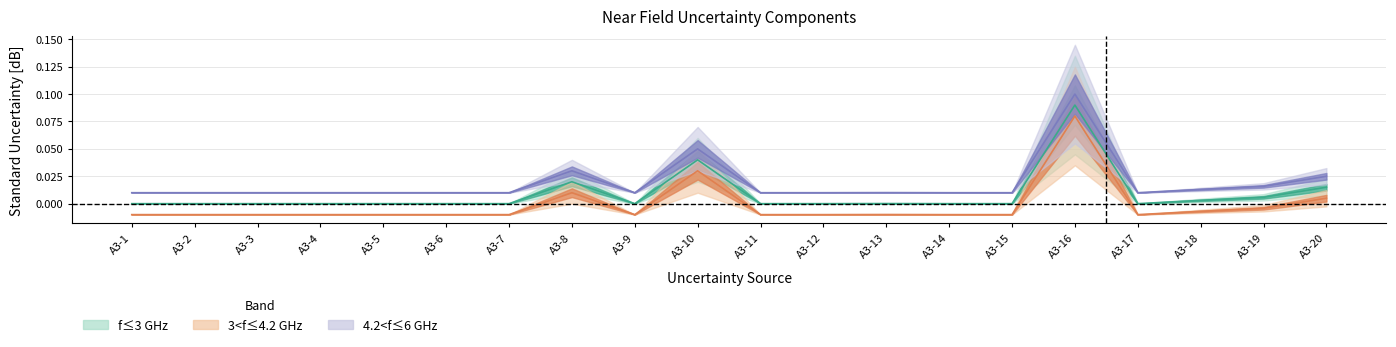

Is this an area chart (filled region under the line)?

No